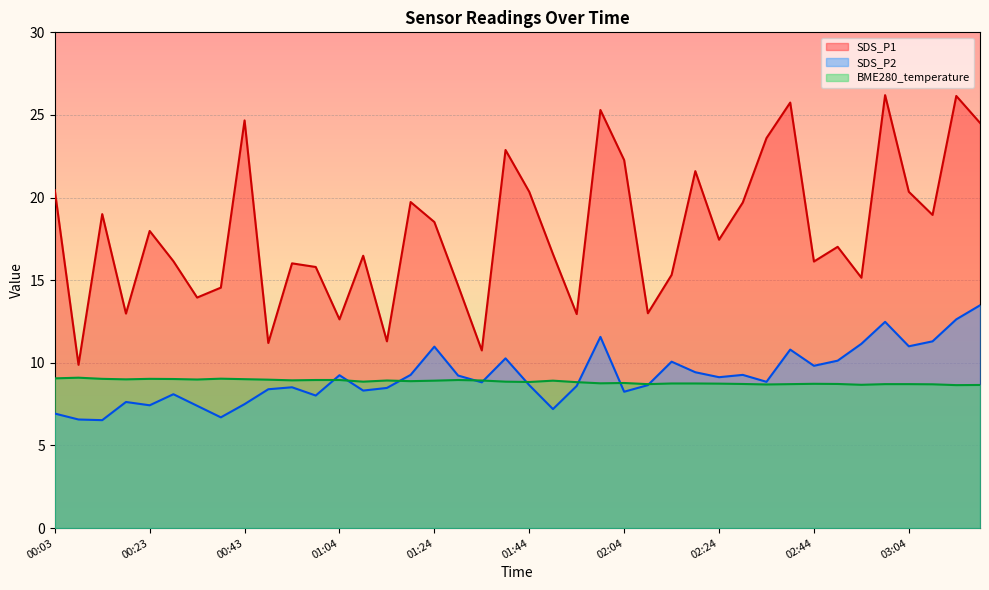

The SDS_P2 series shows 4.3 at 02:14. True or false?

False